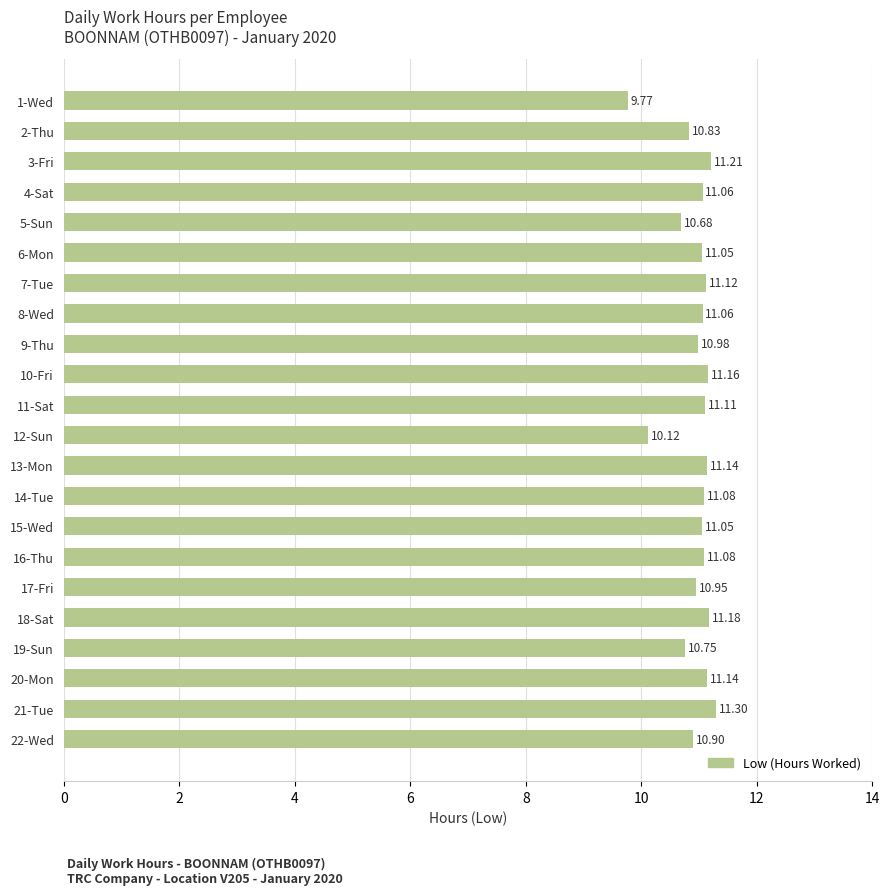

How many values are below 11?

8